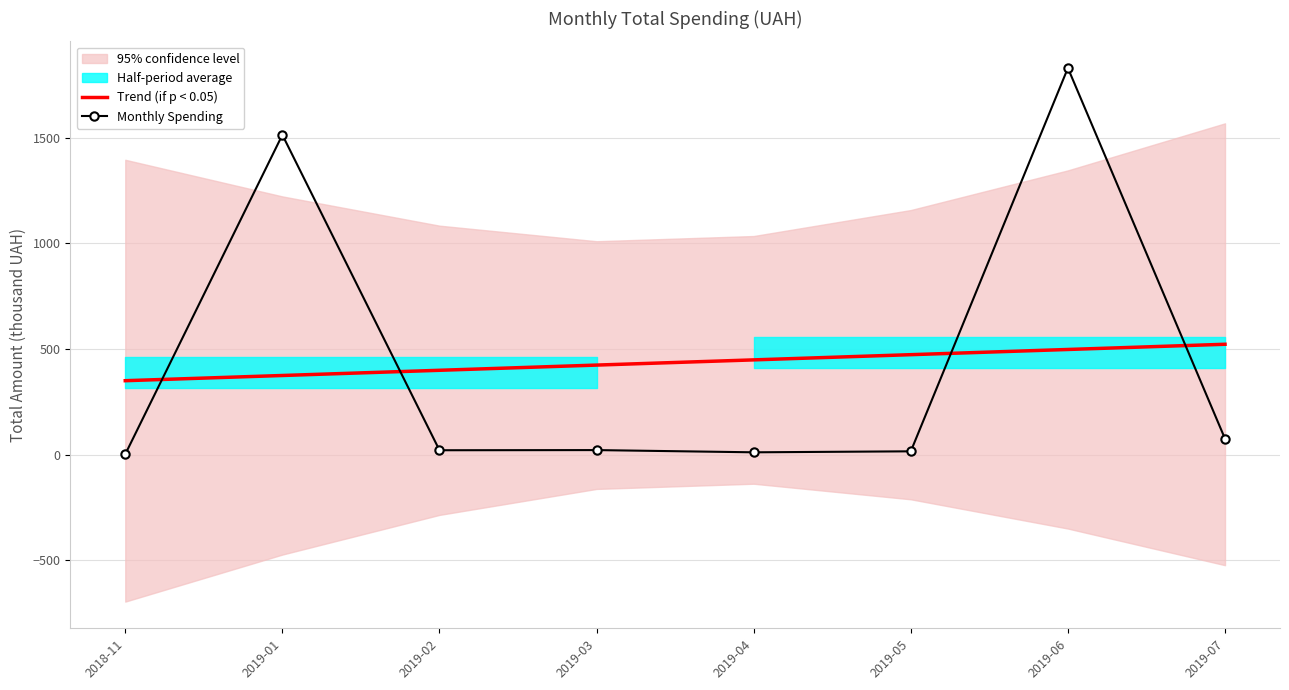

How many lines are shown in the chart?

2